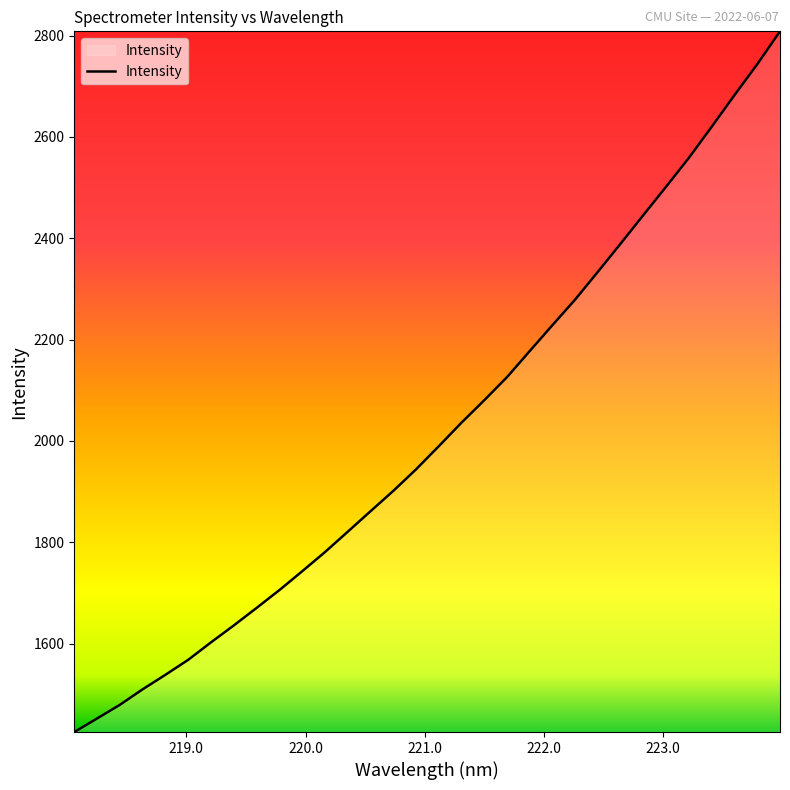

How many series are shown in this chart?

1